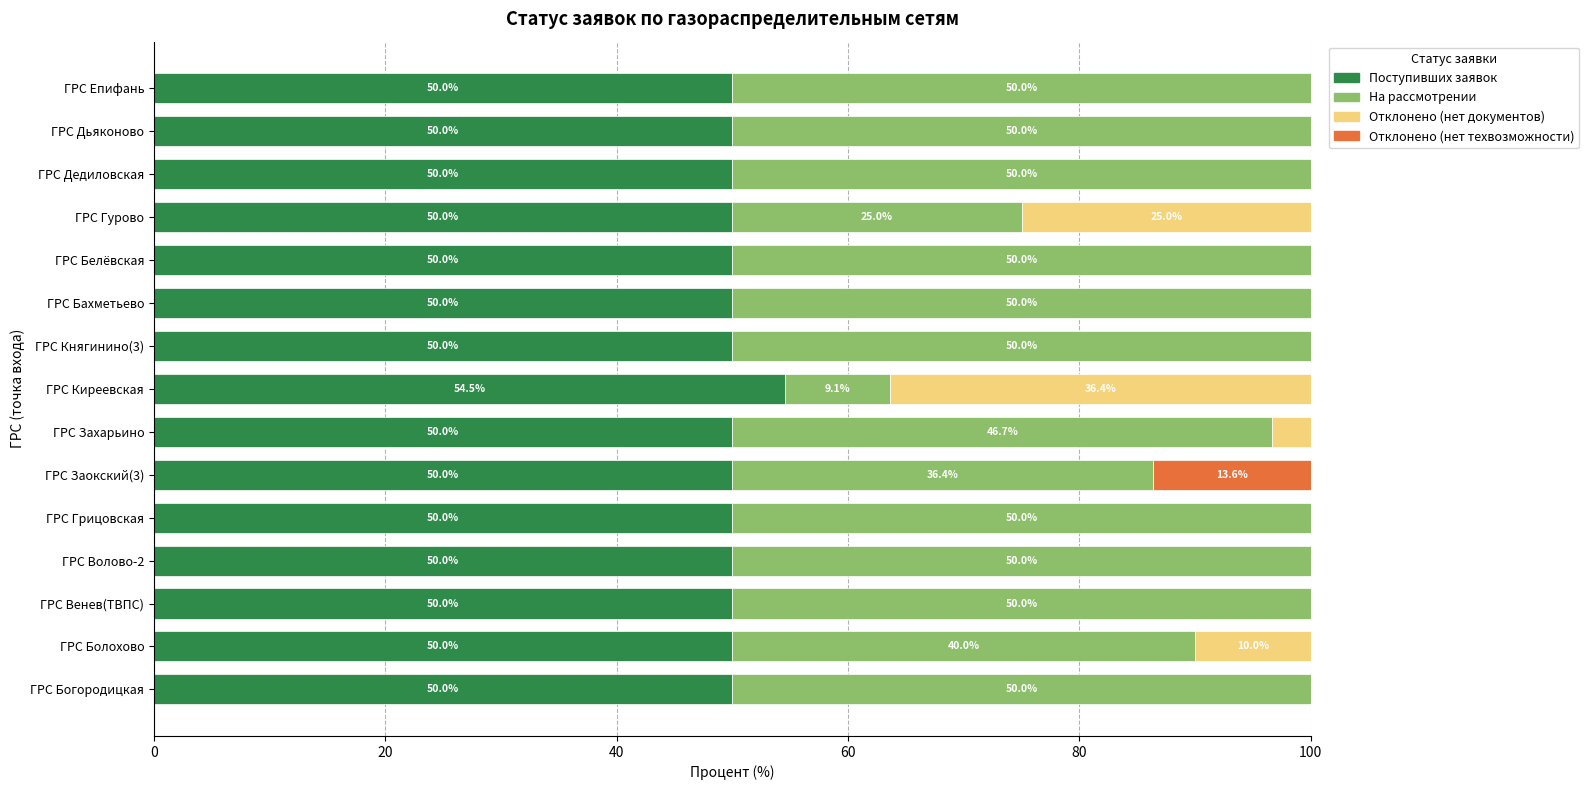

What is the sum of the Поступивших заявок values at ГРС Дьяконово and ГРС Киреевская?

104.5